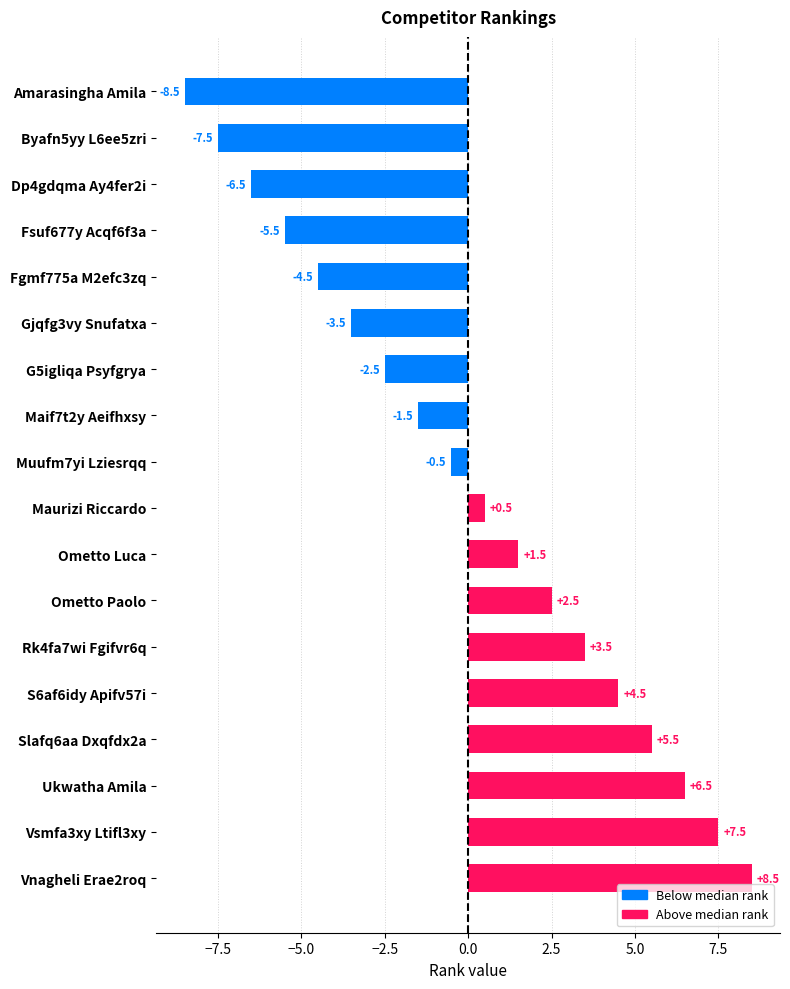

What is the greatest value displayed?

8.5